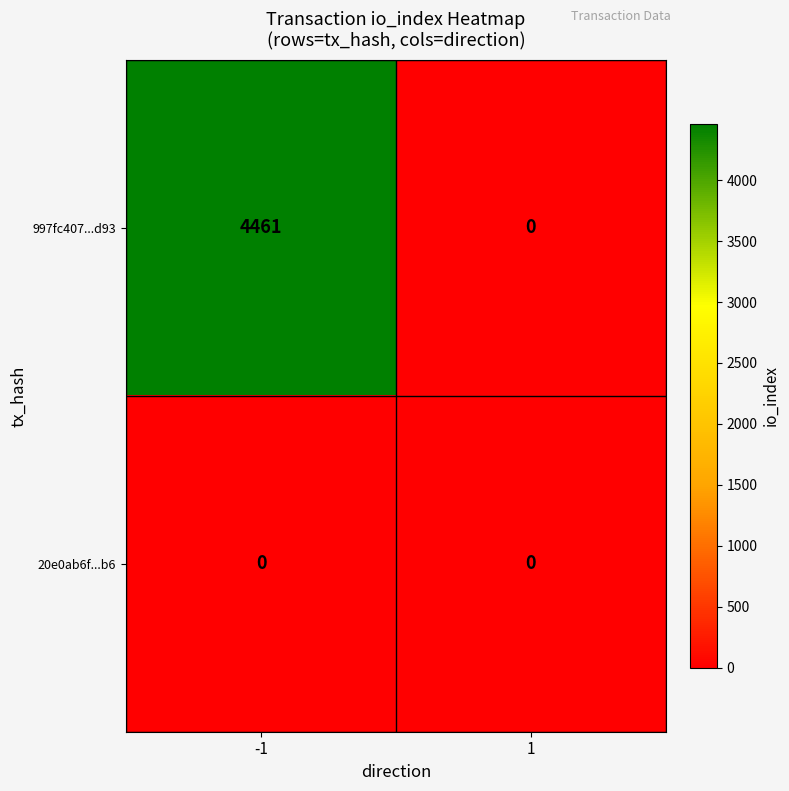

True or false: 20e0ab6f...b6 has a value of 0 at 1.

True